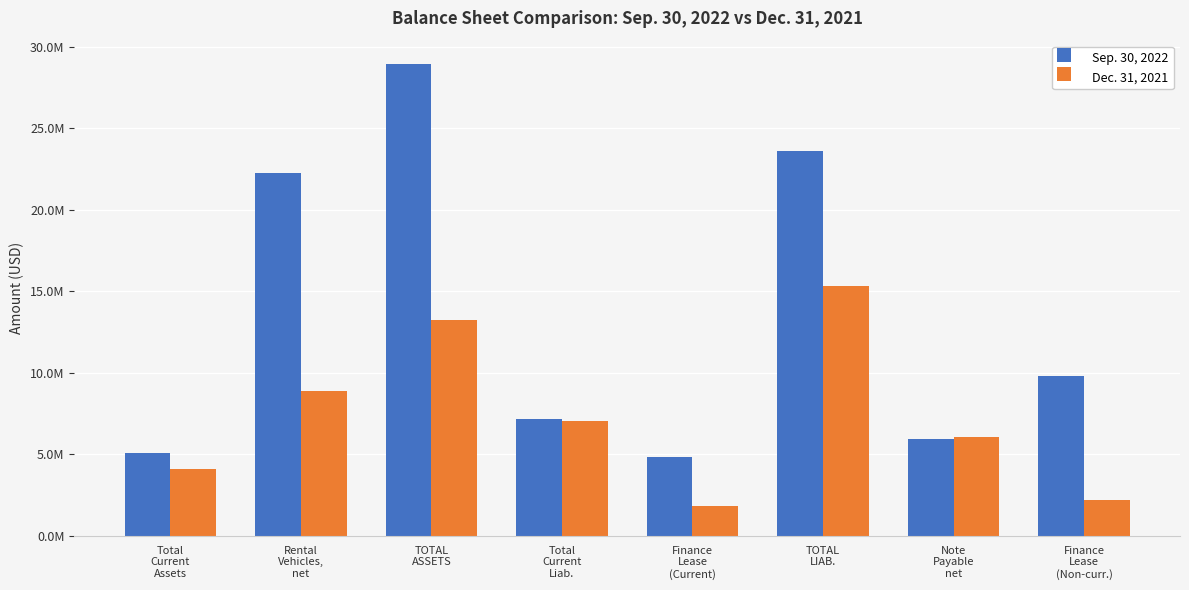

Is the value of Sep. 30, 2022 at TOTAL
ASSETS greater than the value of Dec. 31, 2021 at Note
Payable
net?

Yes